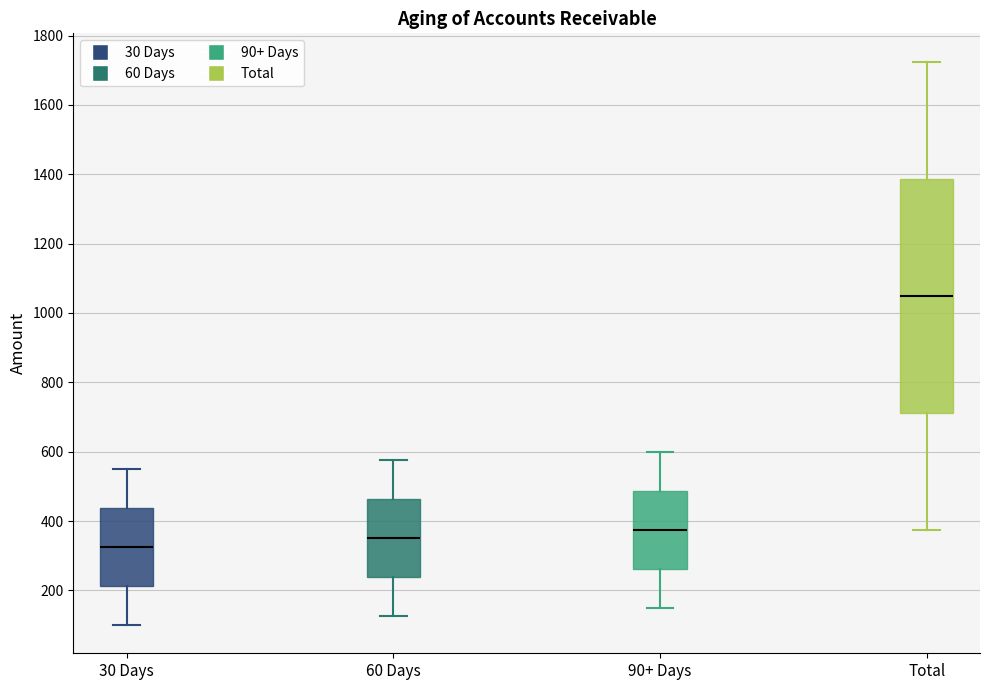

Comparing the boxes themselves (not the whiskers), which one is the tallest?

Total